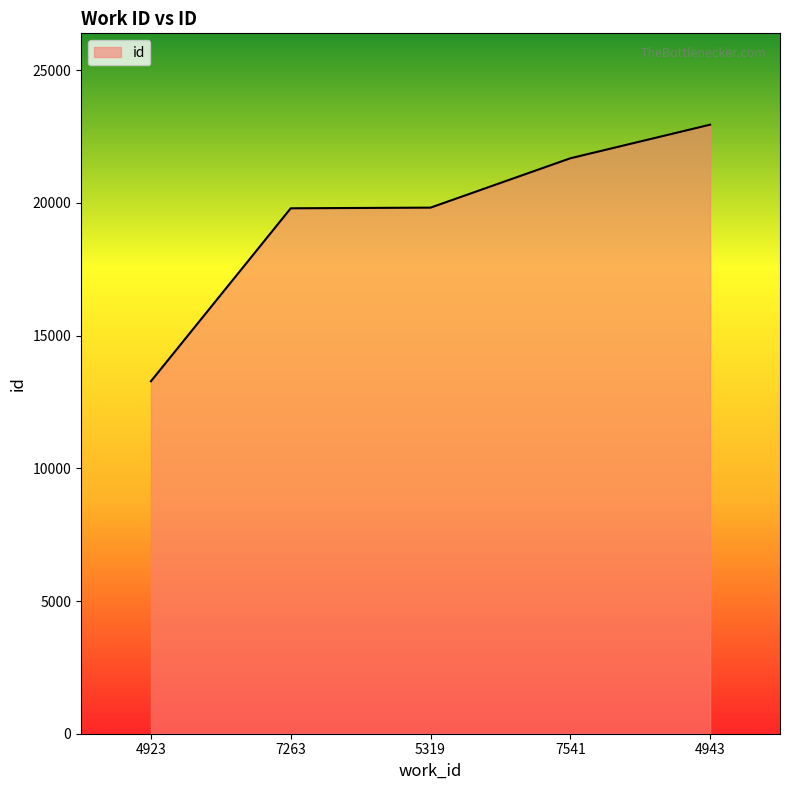

Read the value at 4923, to the nearest 100.

13300